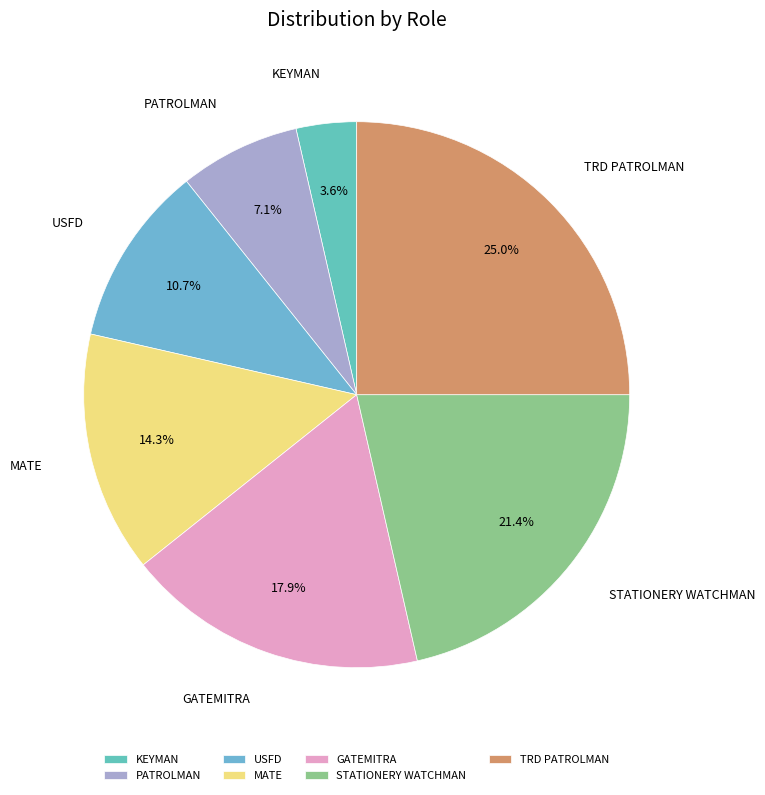

Which category has the biggest portion of the pie?

TRD PATROLMAN